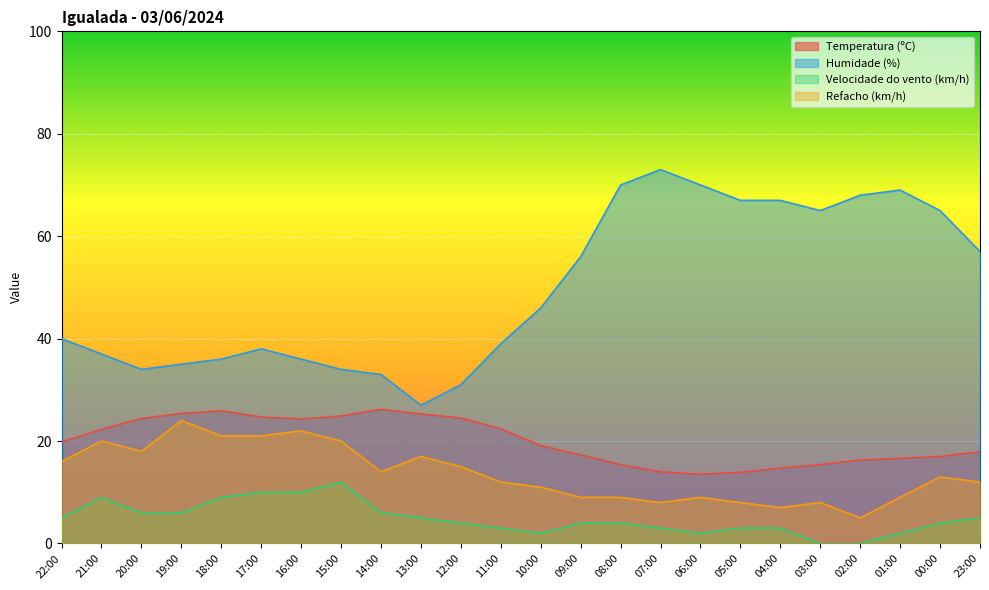

Where is the first local minimum for Temperatura (ºC)?

16:00